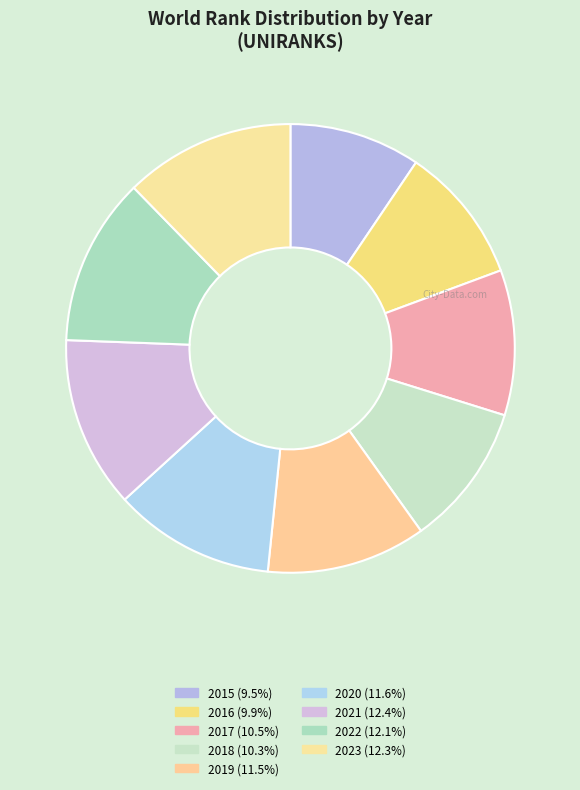

To the nearest percent, what is the average slice percentage?

11%